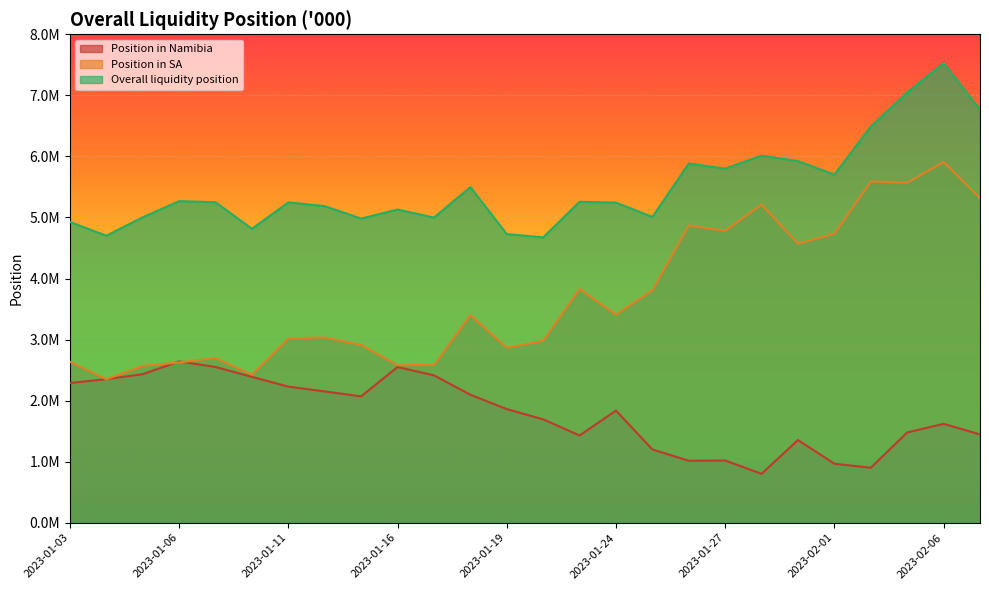

The Position in Namibia series shows 1303755.3 at 2023-01-17. True or false?

False